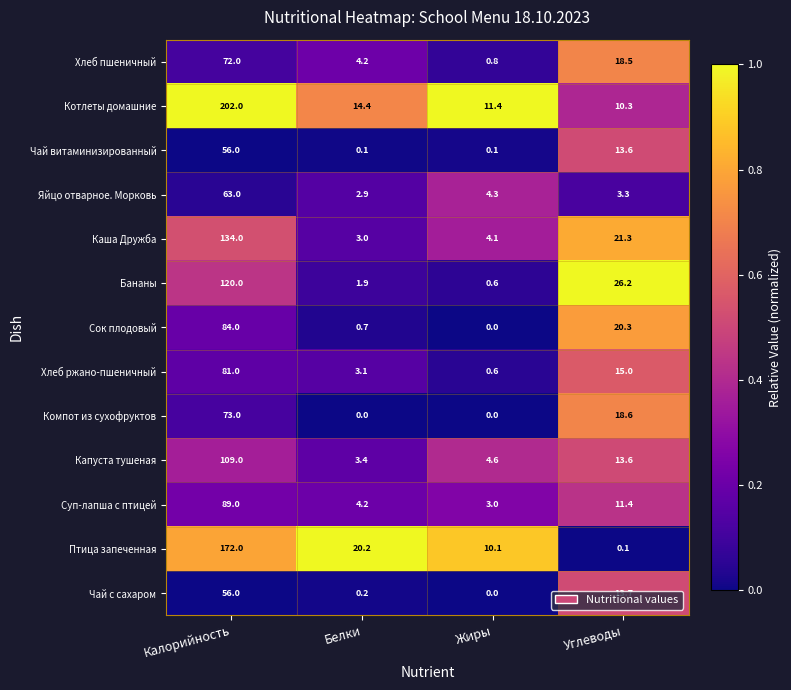

Which category has the highest value across all series?

Калорийность